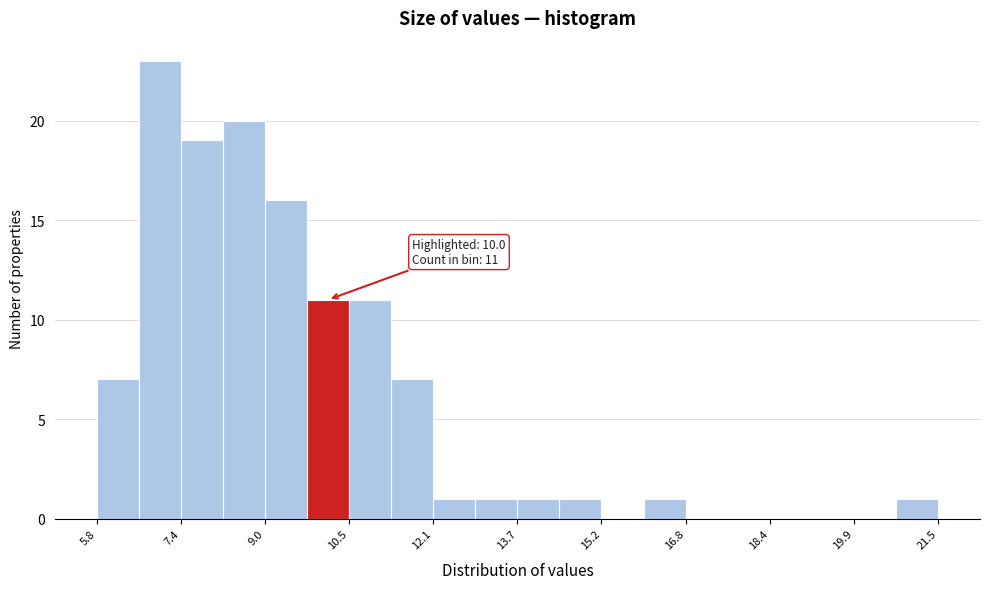

Around what value on the x-axis is the tallest bar? Give the approximate position of its centre, as read against the axis.

7.0